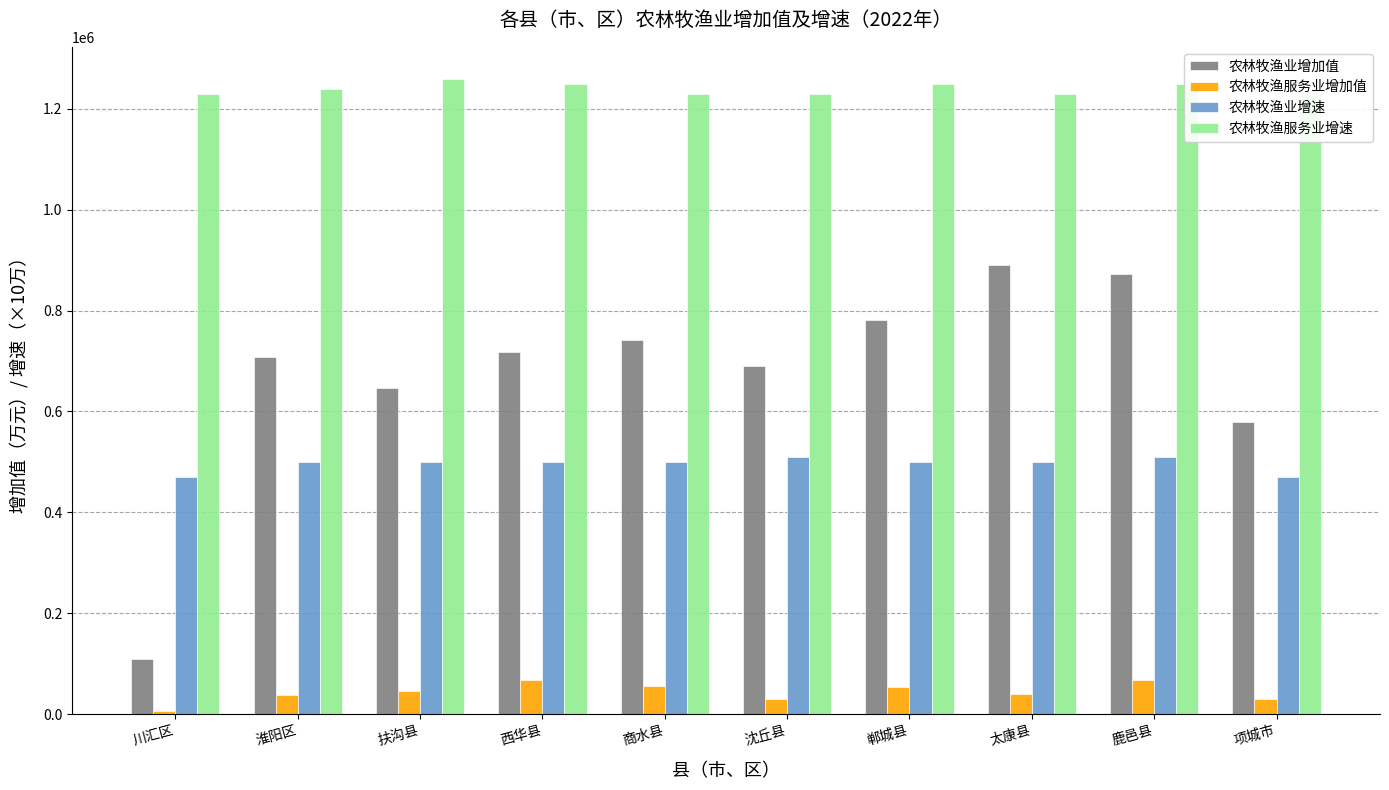

Is it true that 农林牧渔服务业增加值 equals 72446.3 at 扶沟县?

False